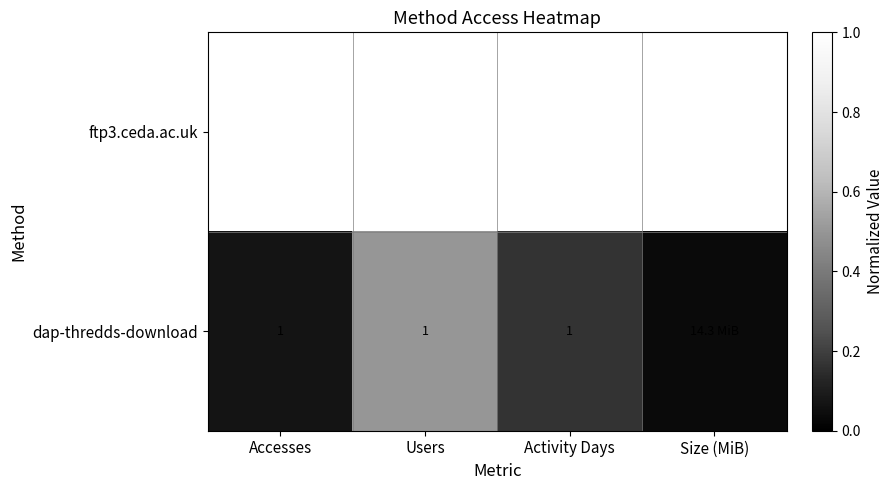

What is the difference between the maximum and minimum values in the dap-thredds-download series?

0.5